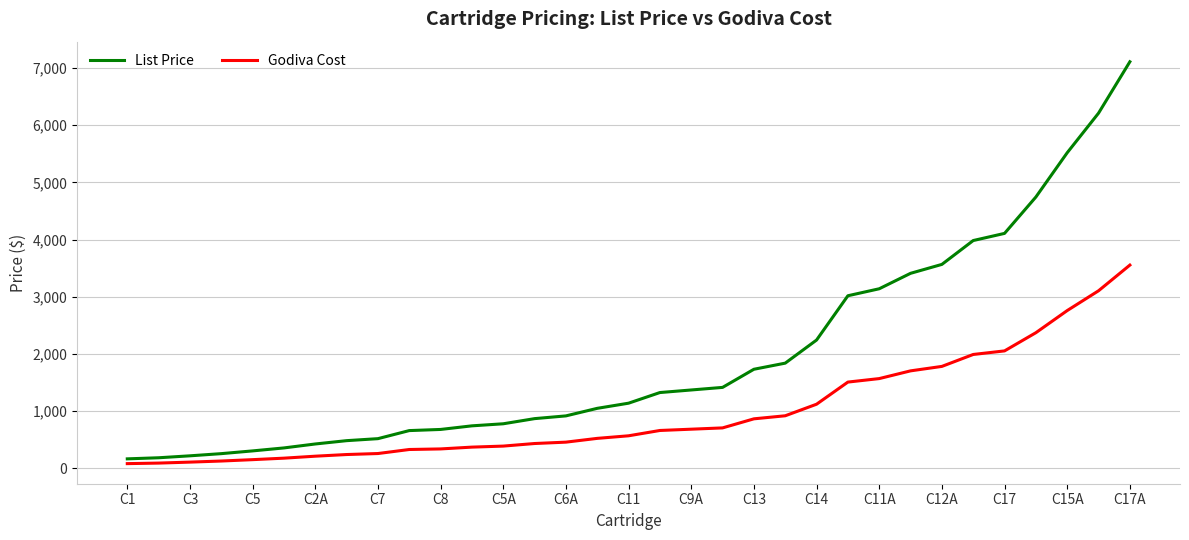

Which series has the widest spread of values?

List Price